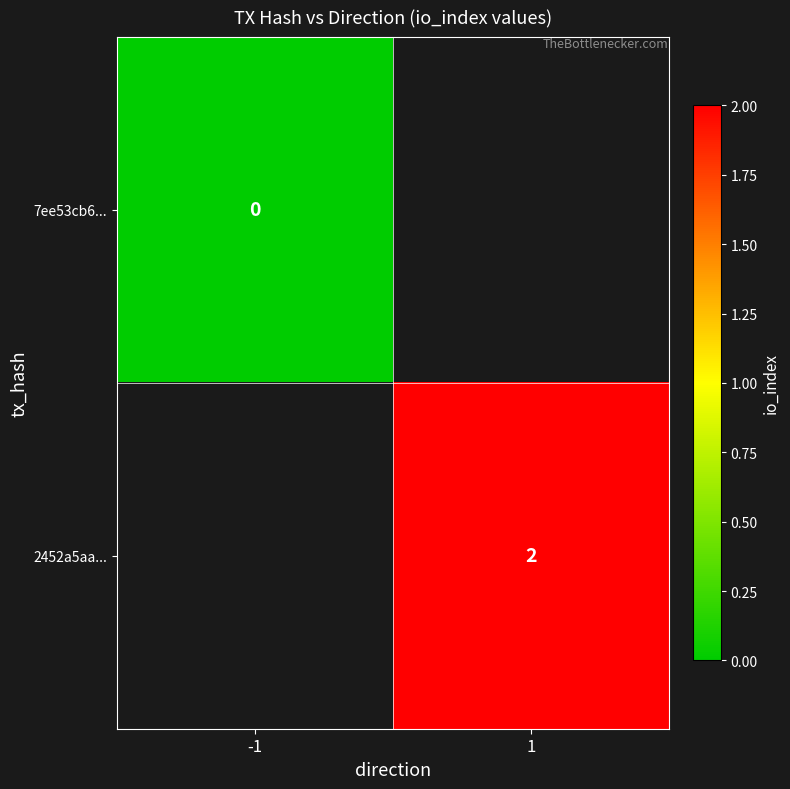

Which label corresponds to the largest value in the chart?

1